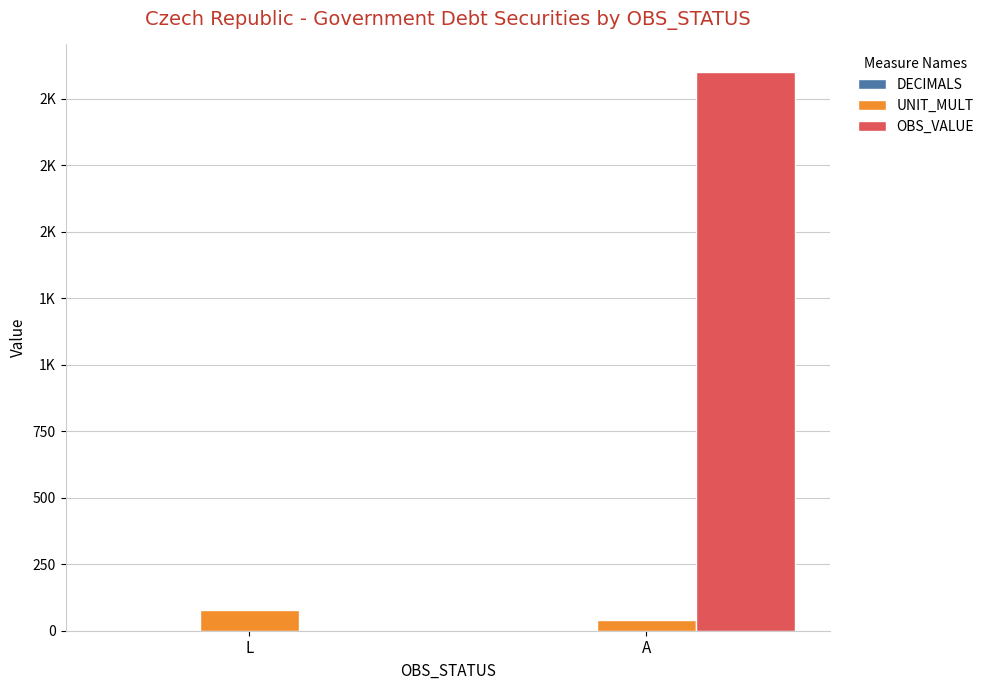

Are the bars horizontal?

No